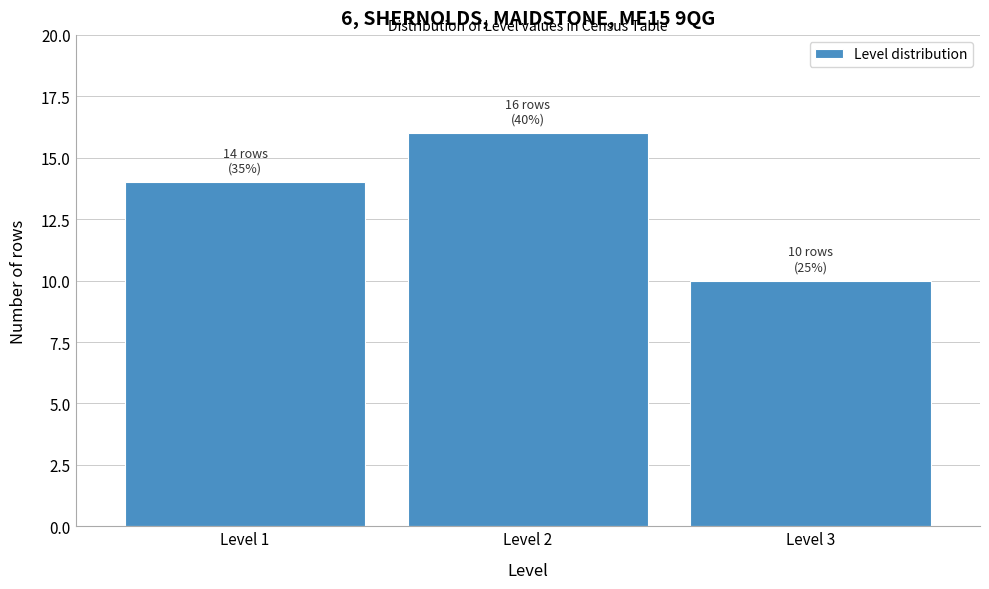

Reading left to right, what are all the values shown in this chart?

14	16	10